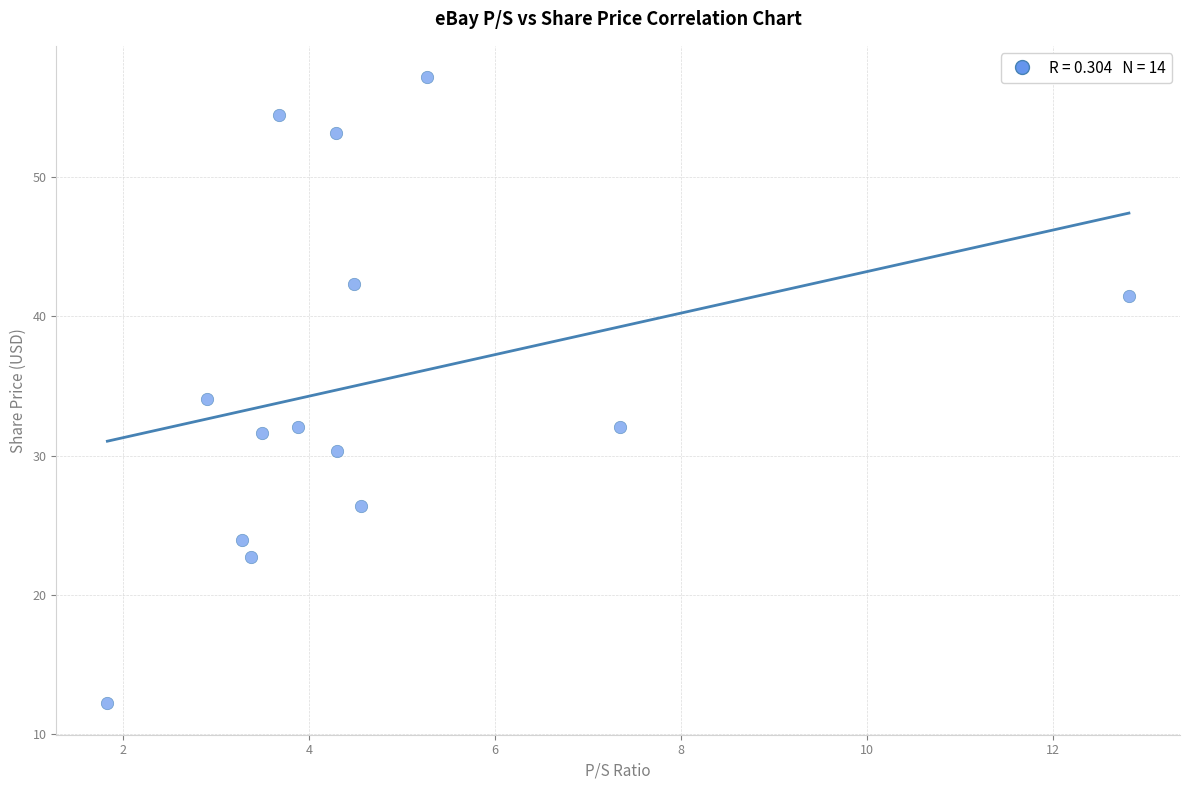

What is the range of Y values (max minus min)?

45.0